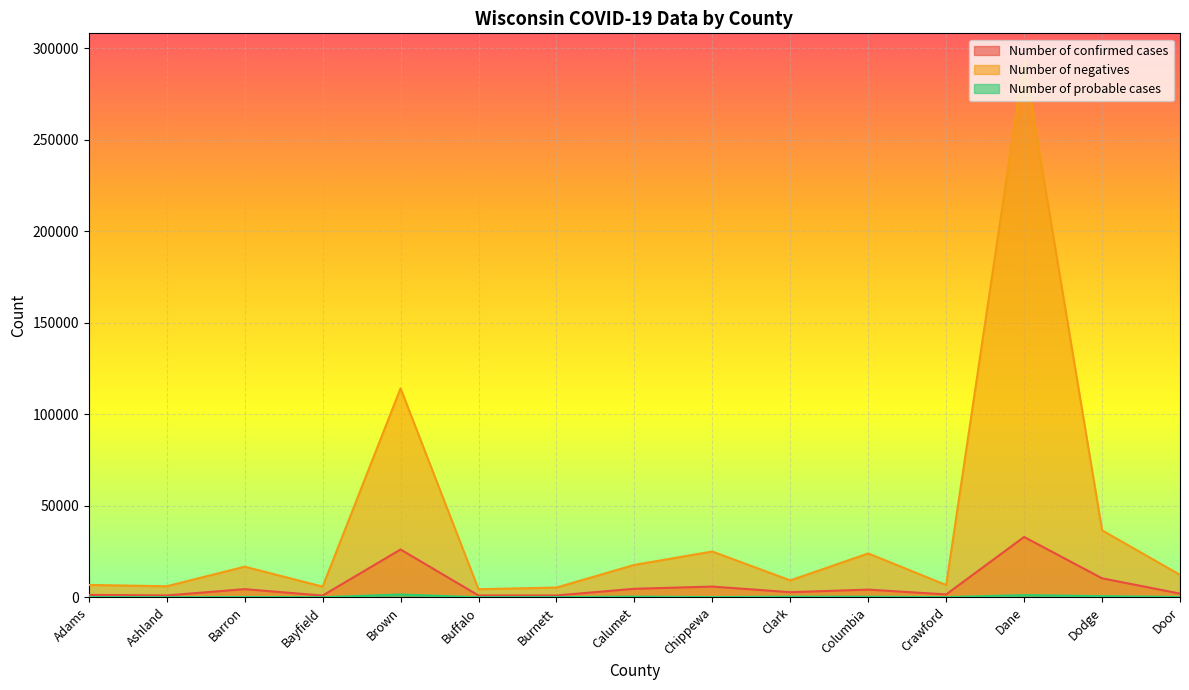

Does the chart display data point markers on the line(s)?

No